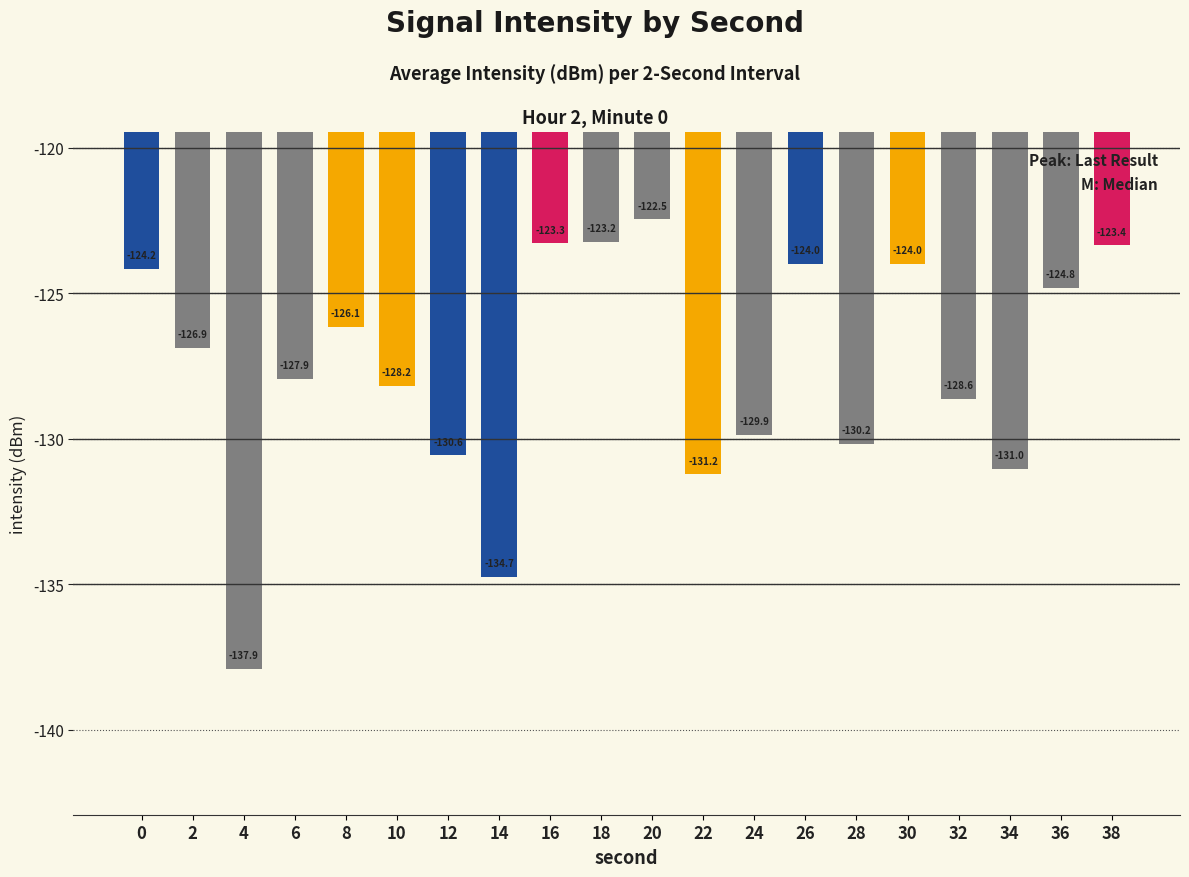

What is the difference between the values at 8 and 20?

3.7